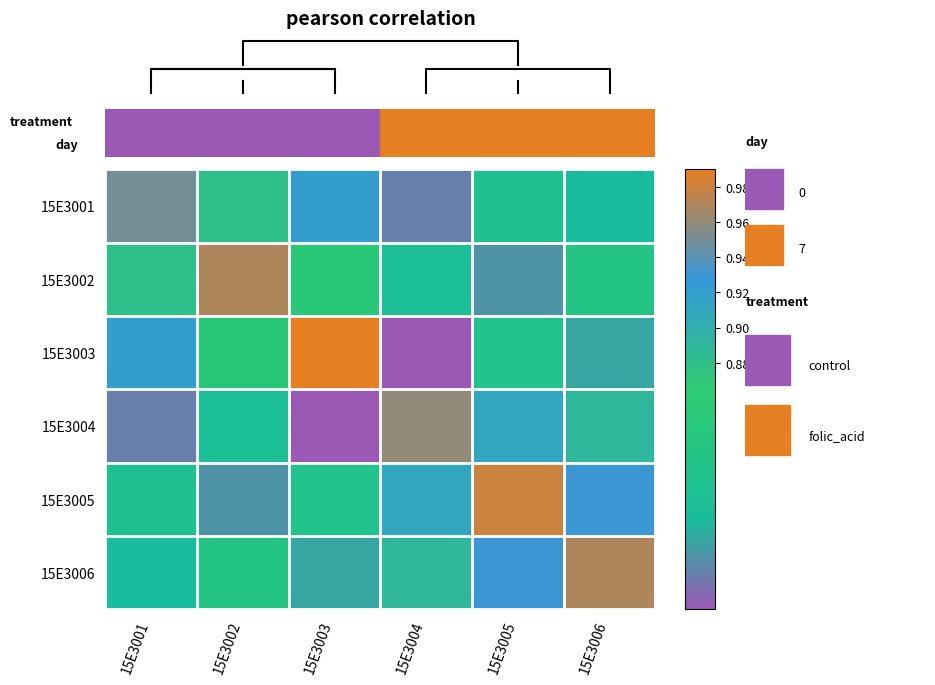

List the labels in order of 15E3003 value, smallest first.

15E3004, 15E3006, 15E3005, 15E3002, 15E3001, 15E3003